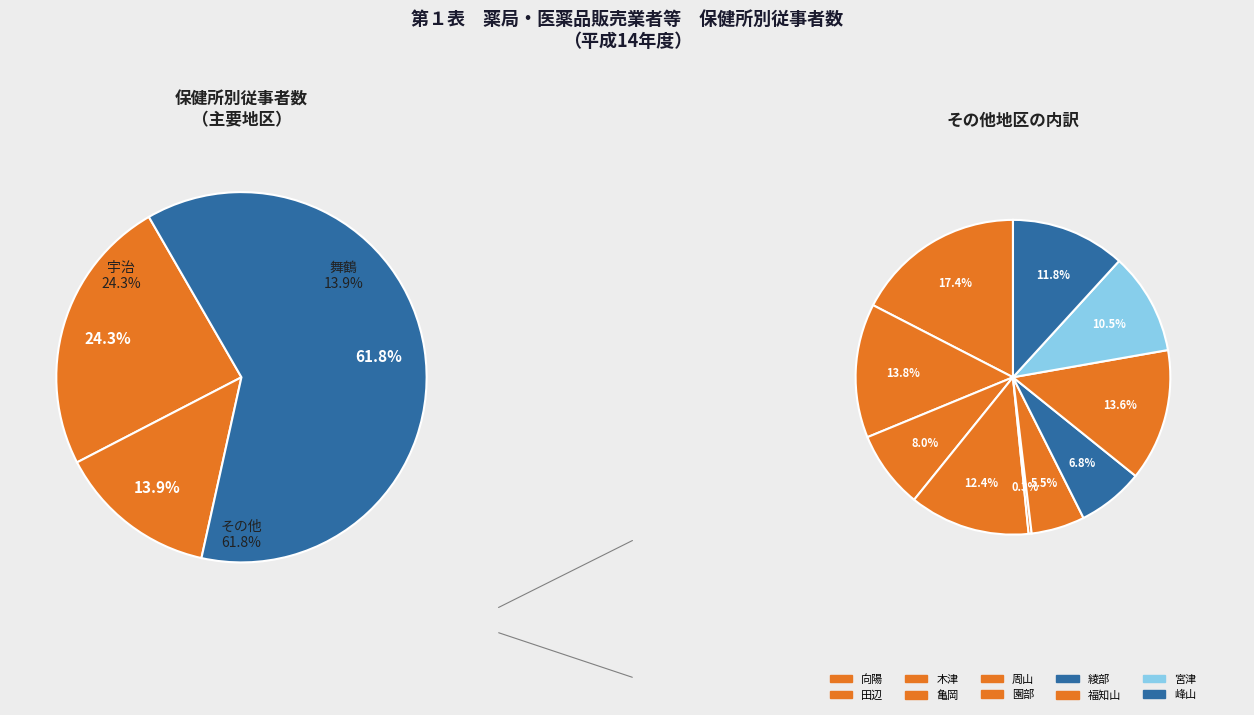

How many slices are in this pie chart?

12